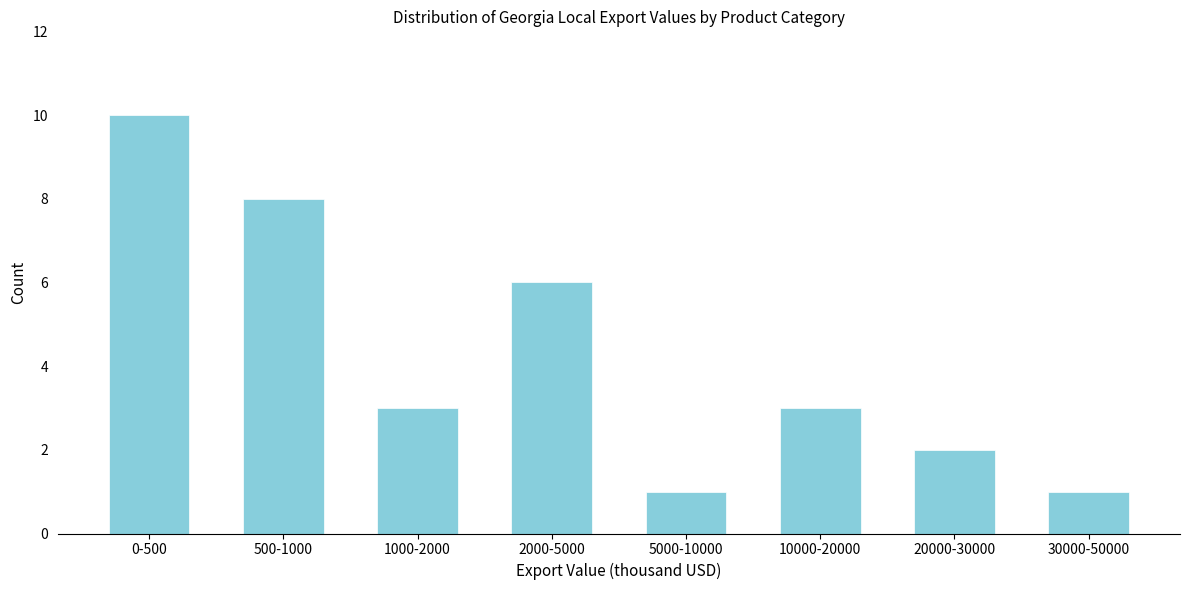

Reading right to left, what are all the values shown in this chart?

1	2	3	1	6	3	8	10